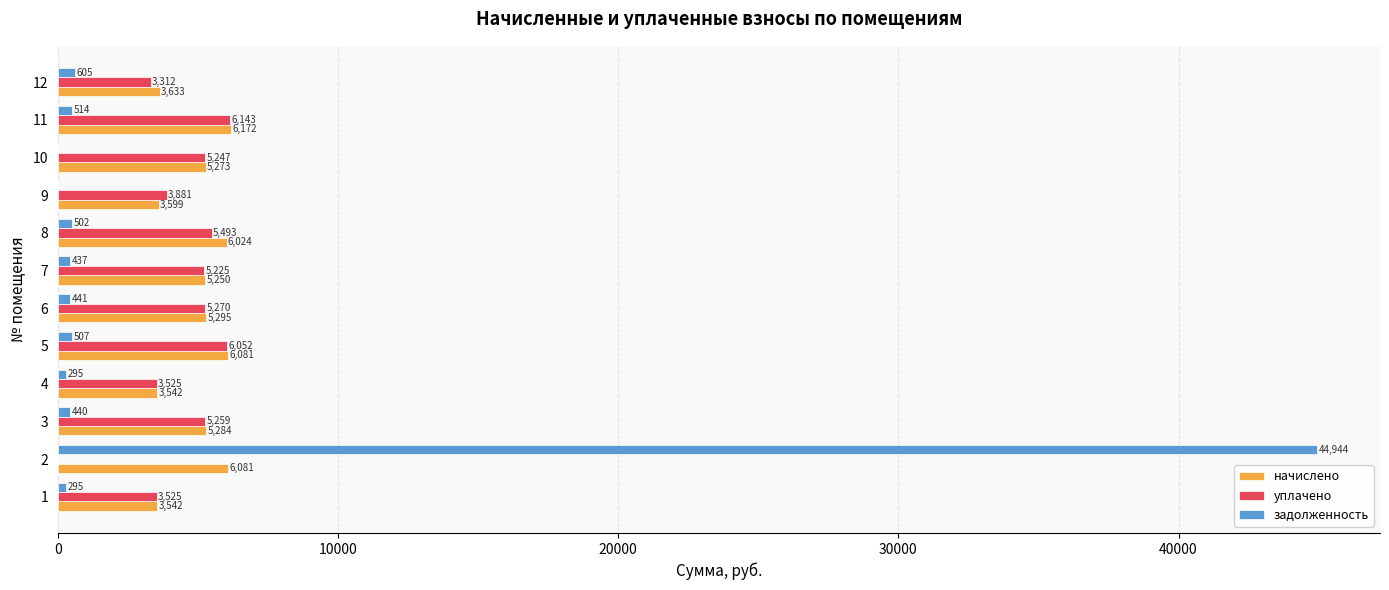

What is the average value of the уплачено series?

4410.9